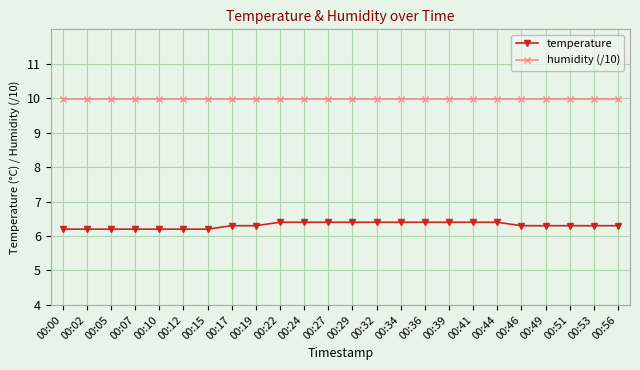

Is the value of temperature at 00:17 greater than the value of humidity (/10) at 00:12?

No